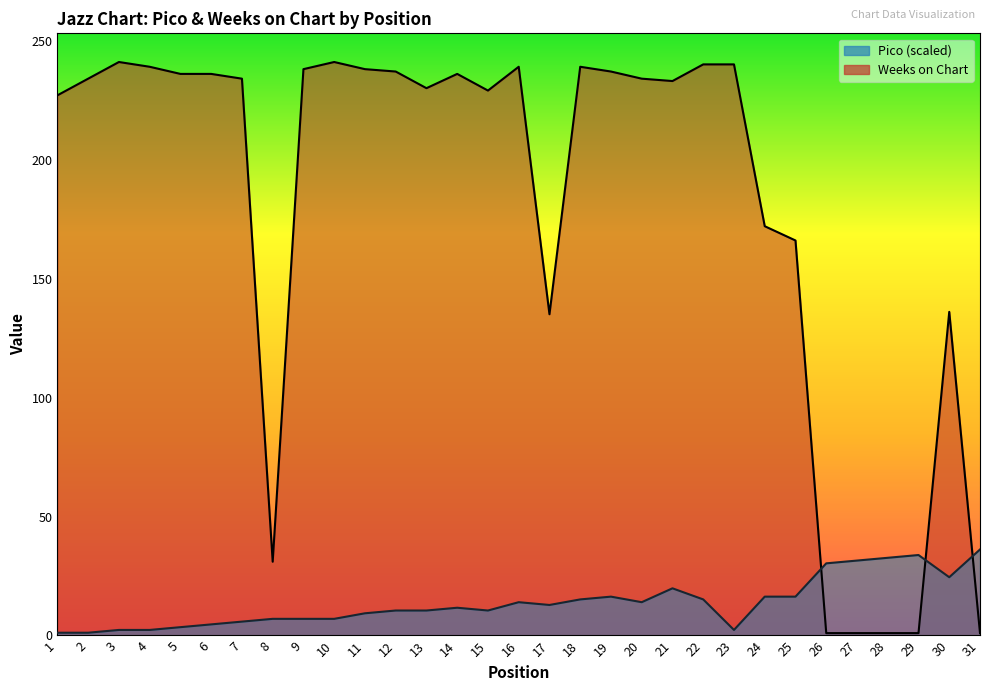

In Weeks on Chart, how many points are lower than both neighbors (excluding endpoints)?

5